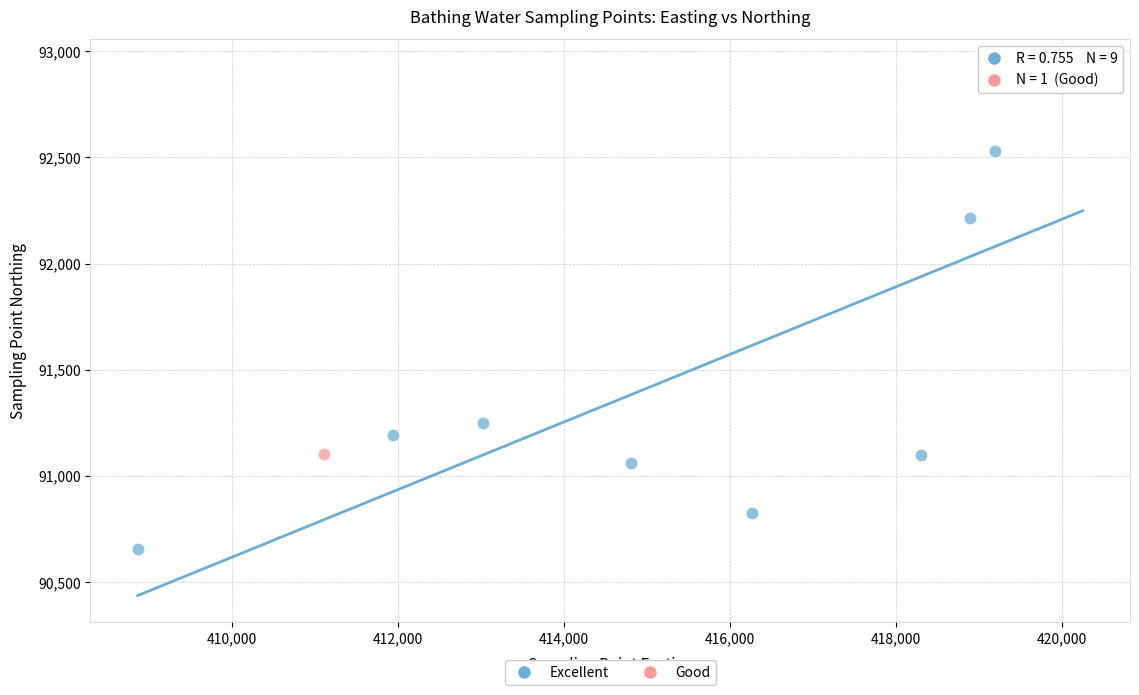

What are all the series names shown in the legend?

Excellent, Good